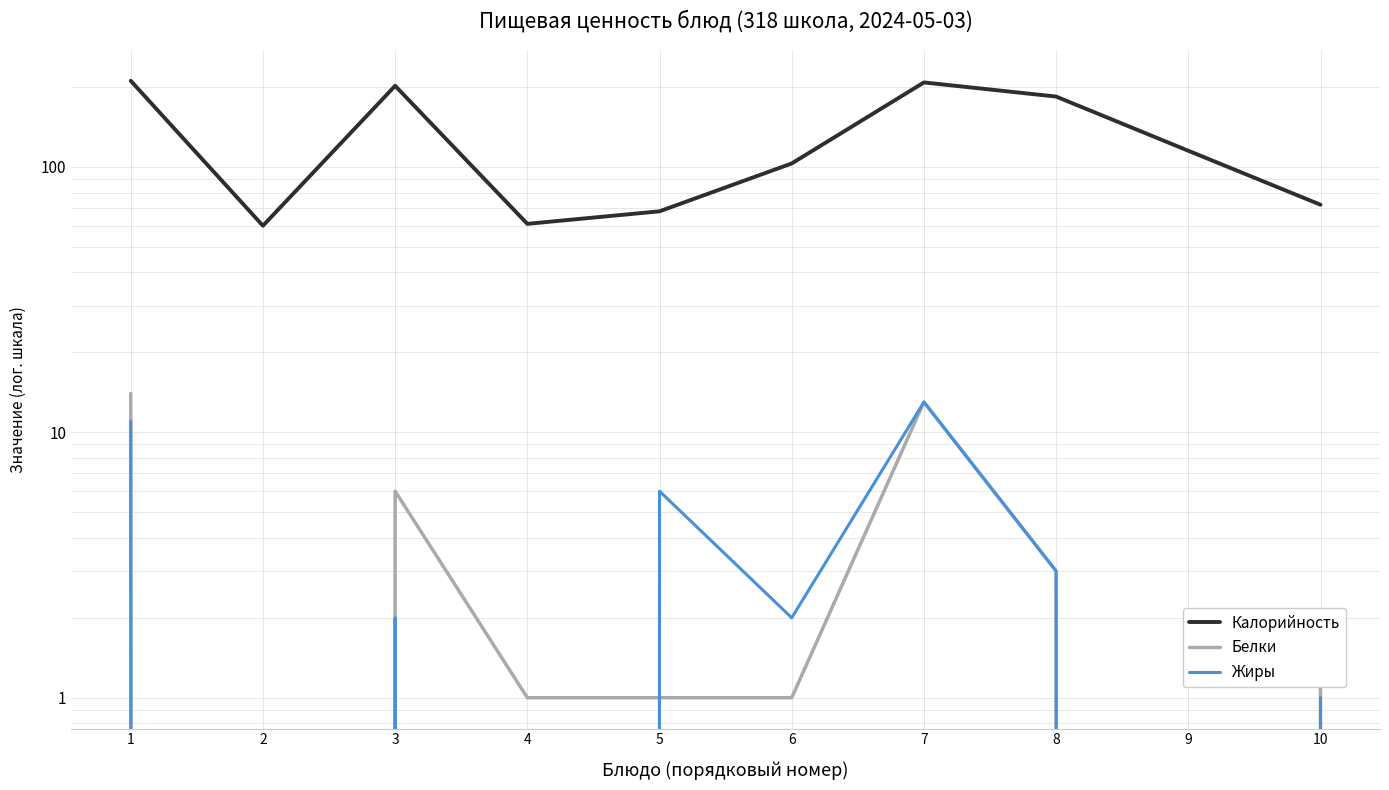

At which label does Калорийность reach its minimum?

2